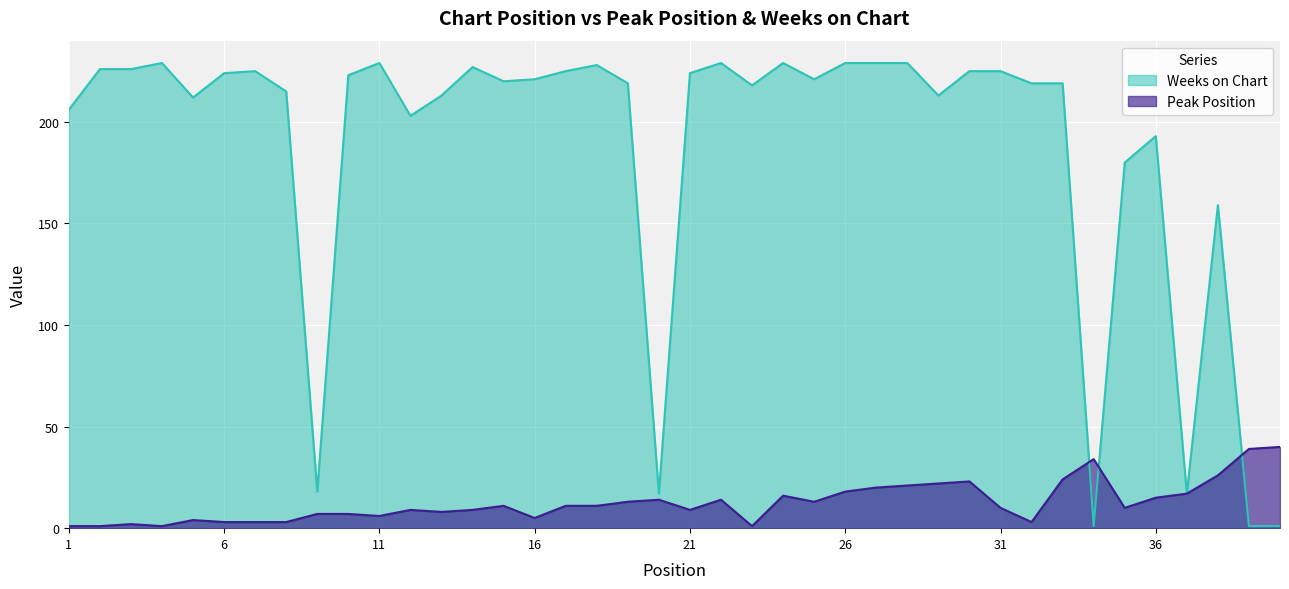

What is the difference between the second highest and minimum values in the Weeks on Chart series?

228